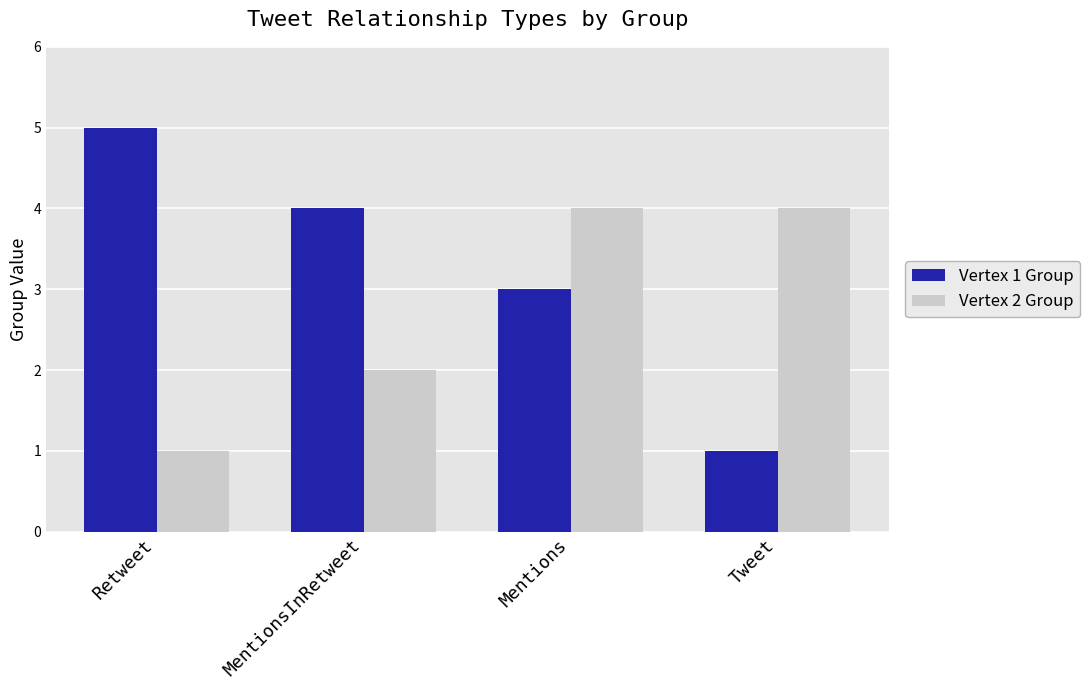

Count the number of data series in this chart.

2